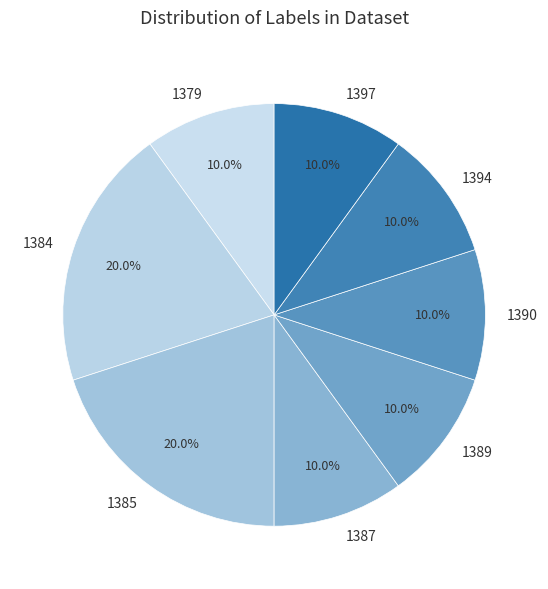

Does 1385 account for over 50% of the chart?

No